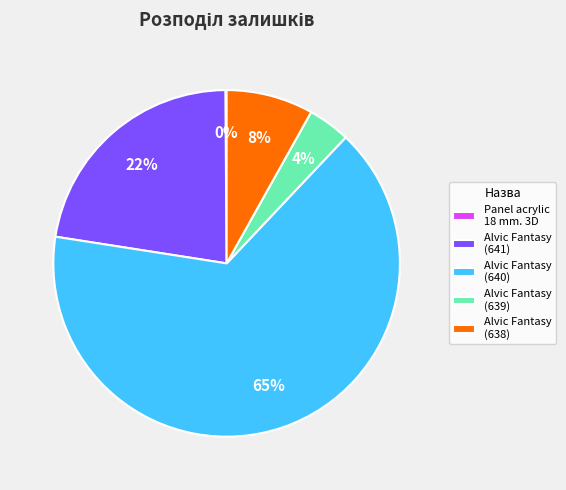

Is there any slice that represents more than half of the pie?

Yes